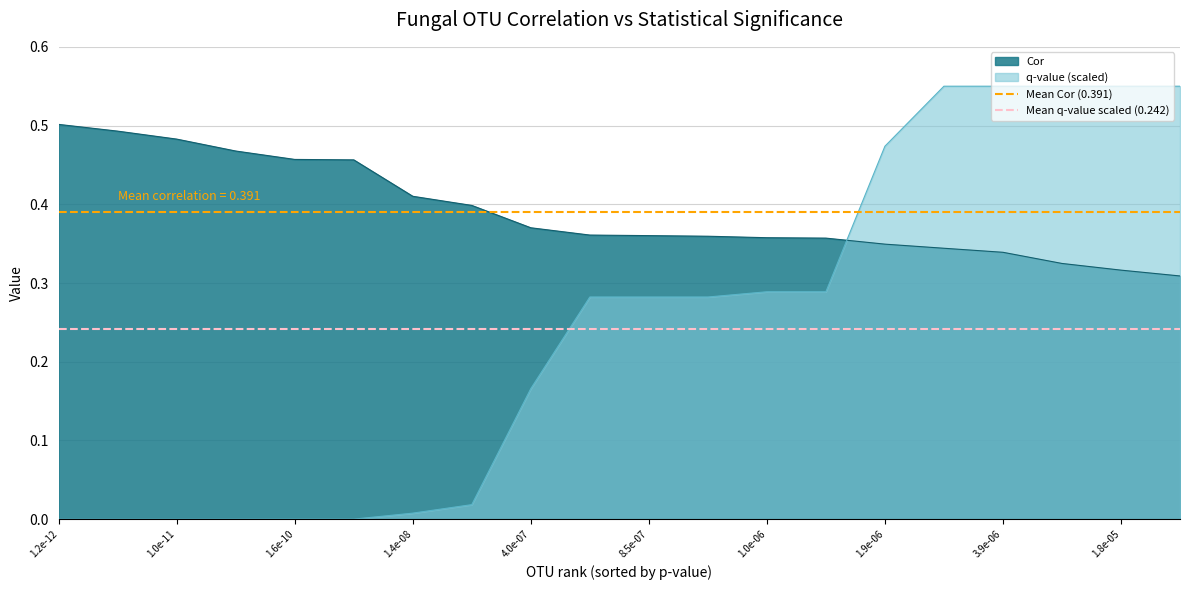

Rank the series by their average value, from lowest to highest.

Mean q-value scaled (0.242), Mean Cor (0.391)